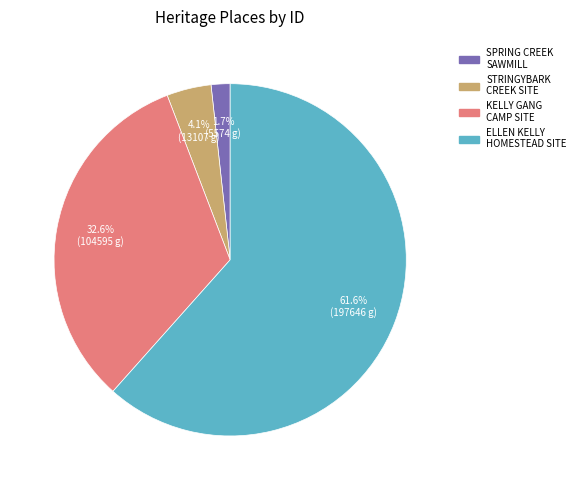

Is there a majority slice in this chart?

Yes